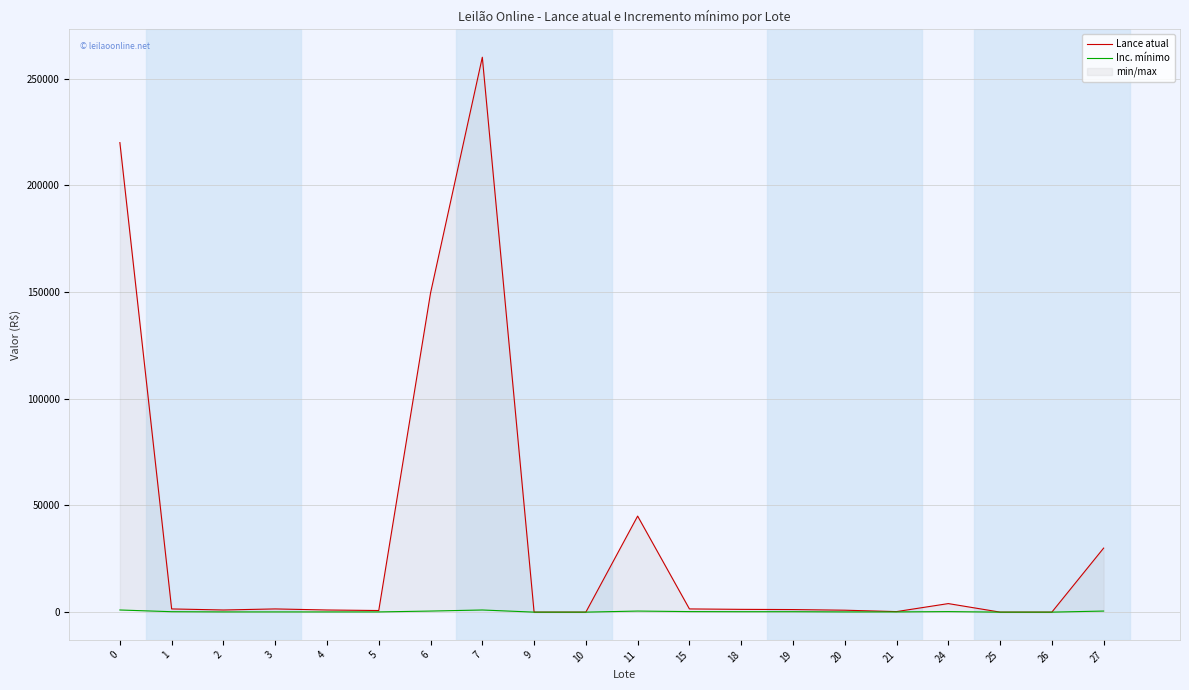

True or false: Inc. mínimo and Lance atual intersect in this chart.

False